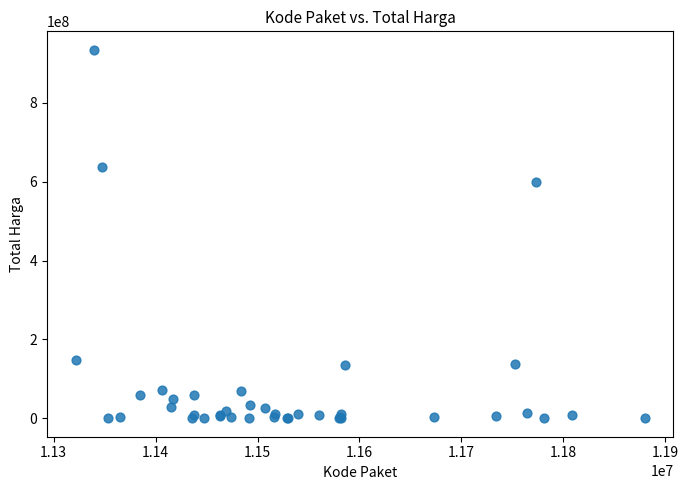

What Y value in the scatter plot is closest to 467210175?

599000000